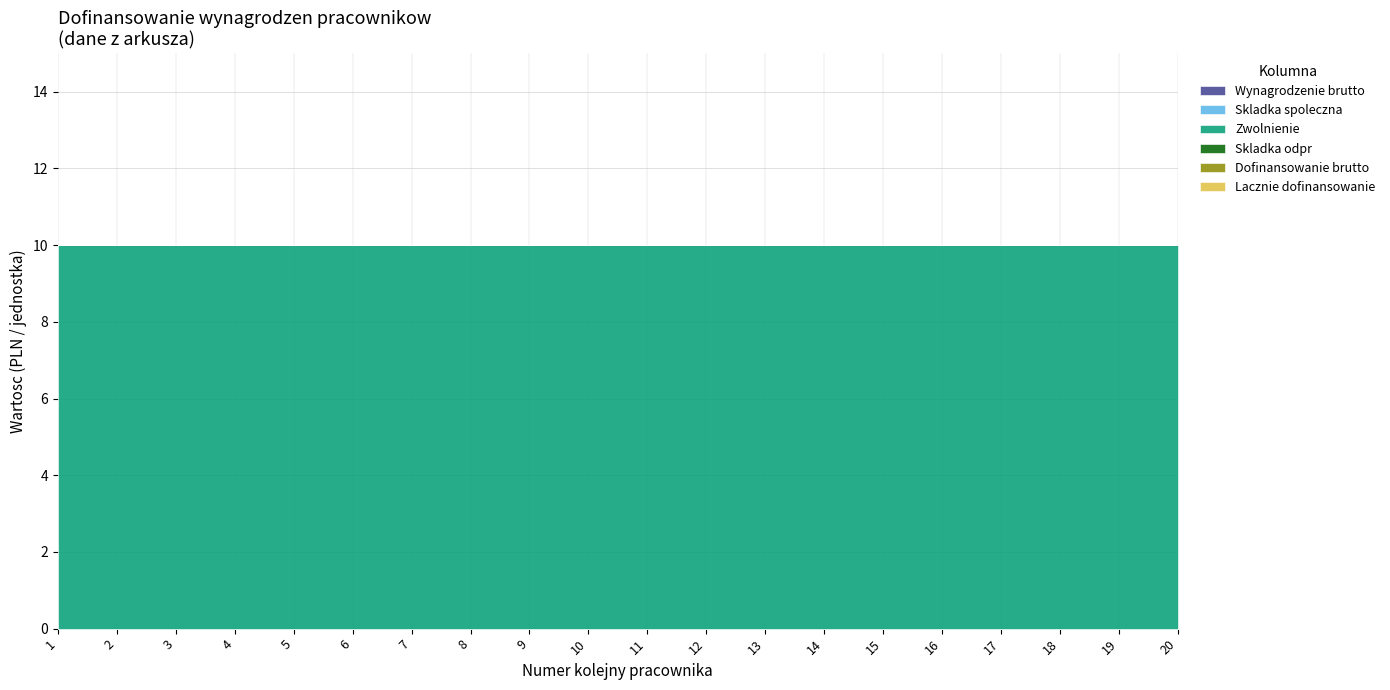

The Skladka odpr series shows 0 at 1. True or false?

True